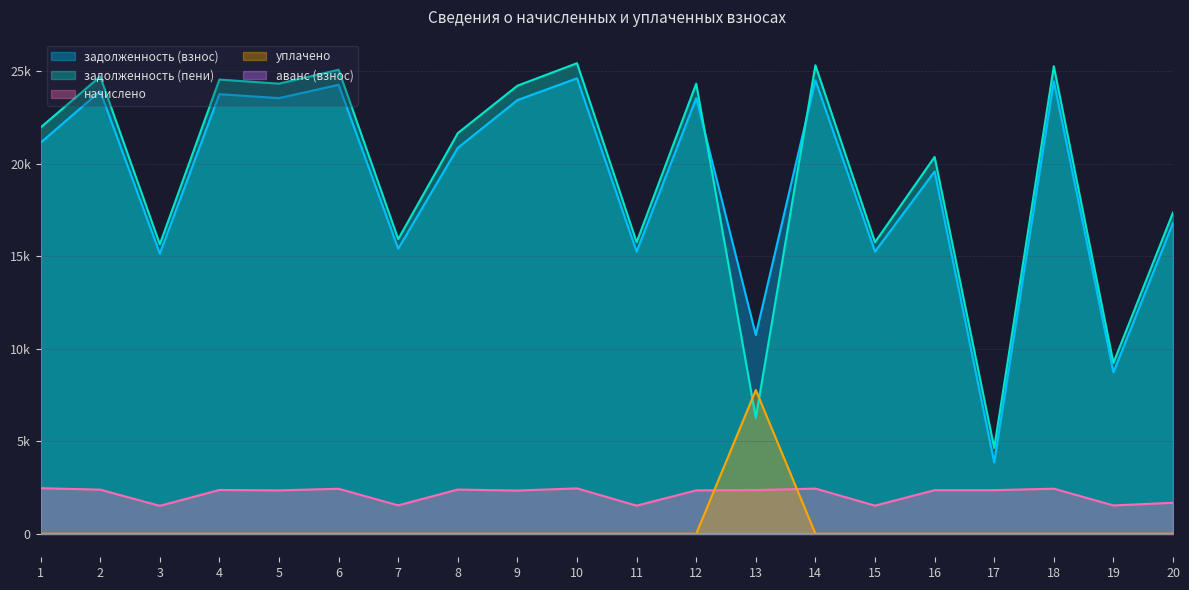

At which category does the chart reach its peak across all series?

10